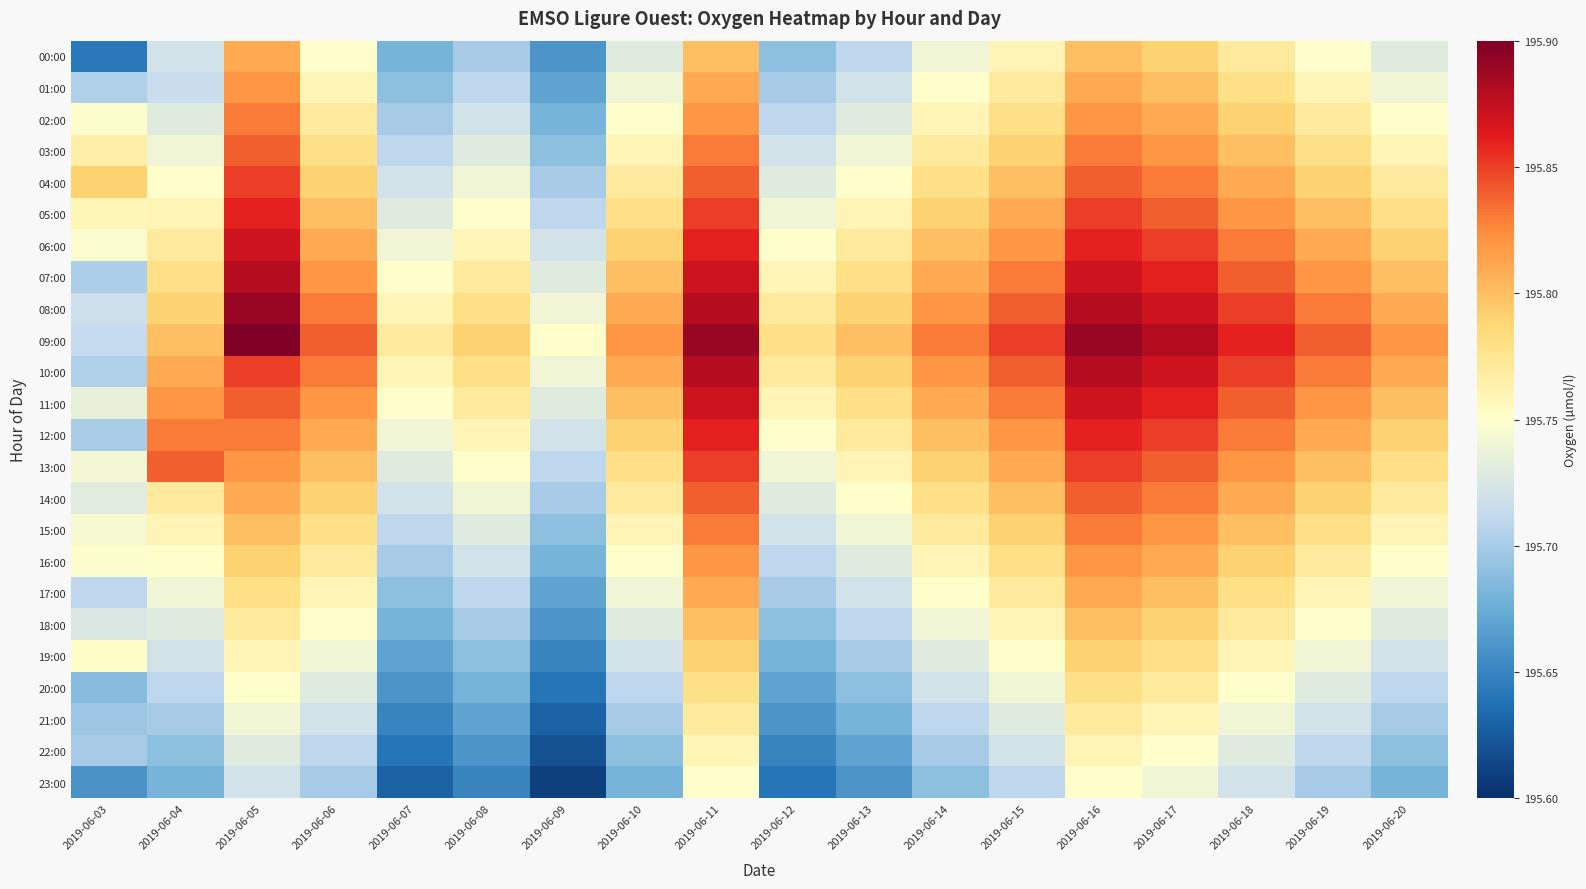

Reading left to right, what are all the values shown in this chart?

00:00: 2019-06-03=195.6	2019-06-04=195.7	2019-06-05=195.8	2019-06-06=195.8	2019-06-07=195.7	2019-06-08=195.7	2019-06-09=195.7	2019-06-10=195.7	2019-06-11=195.8	2019-06-12=195.7	2019-06-13=195.7	2019-06-14=195.7	2019-06-15=195.8	2019-06-16=195.8	2019-06-17=195.8	2019-06-18=195.8	2019-06-19=195.8	2019-06-20=195.7
01:00: 2019-06-03=195.7	2019-06-04=195.7	2019-06-05=195.8	2019-06-06=195.8	2019-06-07=195.7	2019-06-08=195.7	2019-06-09=195.7	2019-06-10=195.7	2019-06-11=195.8	2019-06-12=195.7	2019-06-13=195.7	2019-06-14=195.8	2019-06-15=195.8	2019-06-16=195.8	2019-06-17=195.8	2019-06-18=195.8	2019-06-19=195.8	2019-06-20=195.7
02:00: 2019-06-03=195.7	2019-06-04=195.7	2019-06-05=195.8	2019-06-06=195.8	2019-06-07=195.7	2019-06-08=195.7	2019-06-09=195.7	2019-06-10=195.8	2019-06-11=195.8	2019-06-12=195.7	2019-06-13=195.7	2019-06-14=195.8	2019-06-15=195.8	2019-06-16=195.8	2019-06-17=195.8	2019-06-18=195.8	2019-06-19=195.8	2019-06-20=195.8
03:00: 2019-06-03=195.8	2019-06-04=195.7	2019-06-05=195.8	2019-06-06=195.8	2019-06-07=195.7	2019-06-08=195.7	2019-06-09=195.7	2019-06-10=195.8	2019-06-11=195.8	2019-06-12=195.7	2019-06-13=195.7	2019-06-14=195.8	2019-06-15=195.8	2019-06-16=195.8	2019-06-17=195.8	2019-06-18=195.8	2019-06-19=195.8	2019-06-20=195.8
04:00: 2019-06-03=195.8	2019-06-04=195.8	2019-06-05=195.8	2019-06-06=195.8	2019-06-07=195.7	2019-06-08=195.7	2019-06-09=195.7	2019-06-10=195.8	2019-06-11=195.8	2019-06-12=195.7	2019-06-13=195.8	2019-06-14=195.8	2019-06-15=195.8	2019-06-16=195.8	2019-06-17=195.8	2019-06-18=195.8	2019-06-19=195.8	2019-06-20=195.8
05:00: 2019-06-03=195.8	2019-06-04=195.8	2019-06-05=195.9	2019-06-06=195.8	2019-06-07=195.7	2019-06-08=195.8	2019-06-09=195.7	2019-06-10=195.8	2019-06-11=195.8	2019-06-12=195.7	2019-06-13=195.8	2019-06-14=195.8	2019-06-15=195.8	2019-06-16=195.8	2019-06-17=195.8	2019-06-18=195.8	2019-06-19=195.8	2019-06-20=195.8
06:00: 2019-06-03=195.7	2019-06-04=195.8	2019-06-05=195.9	2019-06-06=195.8	2019-06-07=195.7	2019-06-08=195.8	2019-06-09=195.7	2019-06-10=195.8	2019-06-11=195.9	2019-06-12=195.8	2019-06-13=195.8	2019-06-14=195.8	2019-06-15=195.8	2019-06-16=195.9	2019-06-17=195.8	2019-06-18=195.8	2019-06-19=195.8	2019-06-20=195.8
07:00: 2019-06-03=195.7	2019-06-04=195.8	2019-06-05=195.9	2019-06-06=195.8	2019-06-07=195.8	2019-06-08=195.8	2019-06-09=195.7	2019-06-10=195.8	2019-06-11=195.9	2019-06-12=195.8	2019-06-13=195.8	2019-06-14=195.8	2019-06-15=195.8	2019-06-16=195.9	2019-06-17=195.9	2019-06-18=195.8	2019-06-19=195.8	2019-06-20=195.8
08:00: 2019-06-03=195.7	2019-06-04=195.8	2019-06-05=195.9	2019-06-06=195.8	2019-06-07=195.8	2019-06-08=195.8	2019-06-09=195.7	2019-06-10=195.8	2019-06-11=195.9	2019-06-12=195.8	2019-06-13=195.8	2019-06-14=195.8	2019-06-15=195.8	2019-06-16=195.9	2019-06-17=195.9	2019-06-18=195.8	2019-06-19=195.8	2019-06-20=195.8
09:00: 2019-06-03=195.7	2019-06-04=195.8	2019-06-05=195.9	2019-06-06=195.8	2019-06-07=195.8	2019-06-08=195.8	2019-06-09=195.8	2019-06-10=195.8	2019-06-11=195.9	2019-06-12=195.8	2019-06-13=195.8	2019-06-14=195.8	2019-06-15=195.8	2019-06-16=195.9	2019-06-17=195.9	2019-06-18=195.9	2019-06-19=195.8	2019-06-20=195.8
10:00: 2019-06-03=195.7	2019-06-04=195.8	2019-06-05=195.8	2019-06-06=195.8	2019-06-07=195.8	2019-06-08=195.8	2019-06-09=195.7	2019-06-10=195.8	2019-06-11=195.9	2019-06-12=195.8	2019-06-13=195.8	2019-06-14=195.8	2019-06-15=195.8	2019-06-16=195.9	2019-06-17=195.9	2019-06-18=195.8	2019-06-19=195.8	2019-06-20=195.8
11:00: 2019-06-03=195.7	2019-06-04=195.8	2019-06-05=195.8	2019-06-06=195.8	2019-06-07=195.8	2019-06-08=195.8	2019-06-09=195.7	2019-06-10=195.8	2019-06-11=195.9	2019-06-12=195.8	2019-06-13=195.8	2019-06-14=195.8	2019-06-15=195.8	2019-06-16=195.9	2019-06-17=195.9	2019-06-18=195.8	2019-06-19=195.8	2019-06-20=195.8
12:00: 2019-06-03=195.7	2019-06-04=195.8	2019-06-05=195.8	2019-06-06=195.8	2019-06-07=195.7	2019-06-08=195.8	2019-06-09=195.7	2019-06-10=195.8	2019-06-11=195.9	2019-06-12=195.8	2019-06-13=195.8	2019-06-14=195.8	2019-06-15=195.8	2019-06-16=195.9	2019-06-17=195.8	2019-06-18=195.8	2019-06-19=195.8	2019-06-20=195.8
13:00: 2019-06-03=195.7	2019-06-04=195.8	2019-06-05=195.8	2019-06-06=195.8	2019-06-07=195.7	2019-06-08=195.8	2019-06-09=195.7	2019-06-10=195.8	2019-06-11=195.8	2019-06-12=195.7	2019-06-13=195.8	2019-06-14=195.8	2019-06-15=195.8	2019-06-16=195.8	2019-06-17=195.8	2019-06-18=195.8	2019-06-19=195.8	2019-06-20=195.8
14:00: 2019-06-03=195.7	2019-06-04=195.8	2019-06-05=195.8	2019-06-06=195.8	2019-06-07=195.7	2019-06-08=195.7	2019-06-09=195.7	2019-06-10=195.8	2019-06-11=195.8	2019-06-12=195.7	2019-06-13=195.8	2019-06-14=195.8	2019-06-15=195.8	2019-06-16=195.8	2019-06-17=195.8	2019-06-18=195.8	2019-06-19=195.8	2019-06-20=195.8
15:00: 2019-06-03=195.7	2019-06-04=195.8	2019-06-05=195.8	2019-06-06=195.8	2019-06-07=195.7	2019-06-08=195.7	2019-06-09=195.7	2019-06-10=195.8	2019-06-11=195.8	2019-06-12=195.7	2019-06-13=195.7	2019-06-14=195.8	2019-06-15=195.8	2019-06-16=195.8	2019-06-17=195.8	2019-06-18=195.8	2019-06-19=195.8	2019-06-20=195.8
16:00: 2019-06-03=195.7	2019-06-04=195.8	2019-06-05=195.8	2019-06-06=195.8	2019-06-07=195.7	2019-06-08=195.7	2019-06-09=195.7	2019-06-10=195.8	2019-06-11=195.8	2019-06-12=195.7	2019-06-13=195.7	2019-06-14=195.8	2019-06-15=195.8	2019-06-16=195.8	2019-06-17=195.8	2019-06-18=195.8	2019-06-19=195.8	2019-06-20=195.8
17:00: 2019-06-03=195.7	2019-06-04=195.7	2019-06-05=195.8	2019-06-06=195.8	2019-06-07=195.7	2019-06-08=195.7	2019-06-09=195.7	2019-06-10=195.7	2019-06-11=195.8	2019-06-12=195.7	2019-06-13=195.7	2019-06-14=195.8	2019-06-15=195.8	2019-06-16=195.8	2019-06-17=195.8	2019-06-18=195.8	2019-06-19=195.8	2019-06-20=195.7
18:00: 2019-06-03=195.7	2019-06-04=195.7	2019-06-05=195.8	2019-06-06=195.8	2019-06-07=195.7	2019-06-08=195.7	2019-06-09=195.7	2019-06-10=195.7	2019-06-11=195.8	2019-06-12=195.7	2019-06-13=195.7	2019-06-14=195.7	2019-06-15=195.8	2019-06-16=195.8	2019-06-17=195.8	2019-06-18=195.8	2019-06-19=195.8	2019-06-20=195.7
19:00: 2019-06-03=195.8	2019-06-04=195.7	2019-06-05=195.8	2019-06-06=195.7	2019-06-07=195.7	2019-06-08=195.7	2019-06-09=195.7	2019-06-10=195.7	2019-06-11=195.8	2019-06-12=195.7	2019-06-13=195.7	2019-06-14=195.7	2019-06-15=195.8	2019-06-16=195.8	2019-06-17=195.8	2019-06-18=195.8	2019-06-19=195.7	2019-06-20=195.7
20:00: 2019-06-03=195.7	2019-06-04=195.7	2019-06-05=195.8	2019-06-06=195.7	2019-06-07=195.7	2019-06-08=195.7	2019-06-09=195.6	2019-06-10=195.7	2019-06-11=195.8	2019-06-12=195.7	2019-06-13=195.7	2019-06-14=195.7	2019-06-15=195.7	2019-06-16=195.8	2019-06-17=195.8	2019-06-18=195.8	2019-06-19=195.7	2019-06-20=195.7
21:00: 2019-06-03=195.7	2019-06-04=195.7	2019-06-05=195.7	2019-06-06=195.7	2019-06-07=195.7	2019-06-08=195.7	2019-06-09=195.6	2019-06-10=195.7	2019-06-11=195.8	2019-06-12=195.7	2019-06-13=195.7	2019-06-14=195.7	2019-06-15=195.7	2019-06-16=195.8	2019-06-17=195.8	2019-06-18=195.7	2019-06-19=195.7	2019-06-20=195.7
22:00: 2019-06-03=195.7	2019-06-04=195.7	2019-06-05=195.7	2019-06-06=195.7	2019-06-07=195.6	2019-06-08=195.7	2019-06-09=195.6	2019-06-10=195.7	2019-06-11=195.8	2019-06-12=195.7	2019-06-13=195.7	2019-06-14=195.7	2019-06-15=195.7	2019-06-16=195.8	2019-06-17=195.8	2019-06-18=195.7	2019-06-19=195.7	2019-06-20=195.7
23:00: 2019-06-03=195.7	2019-06-04=195.7	2019-06-05=195.7	2019-06-06=195.7	2019-06-07=195.6	2019-06-08=195.7	2019-06-09=195.6	2019-06-10=195.7	2019-06-11=195.8	2019-06-12=195.6	2019-06-13=195.7	2019-06-14=195.7	2019-06-15=195.7	2019-06-16=195.8	2019-06-17=195.7	2019-06-18=195.7	2019-06-19=195.7	2019-06-20=195.7